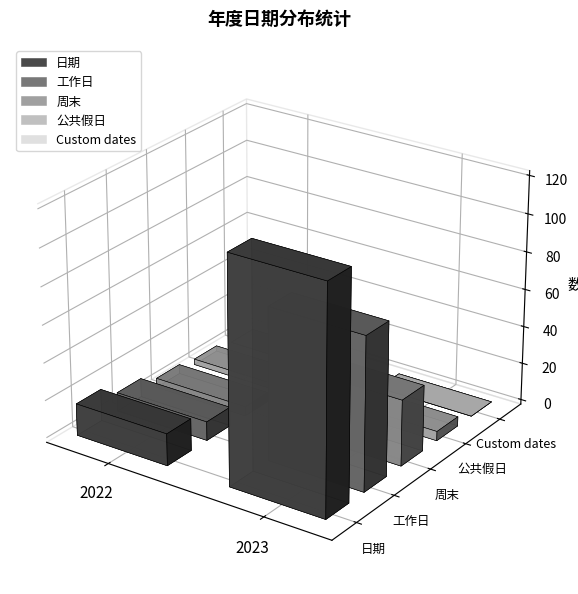

At how many categories does at least one series exceed 98?

1